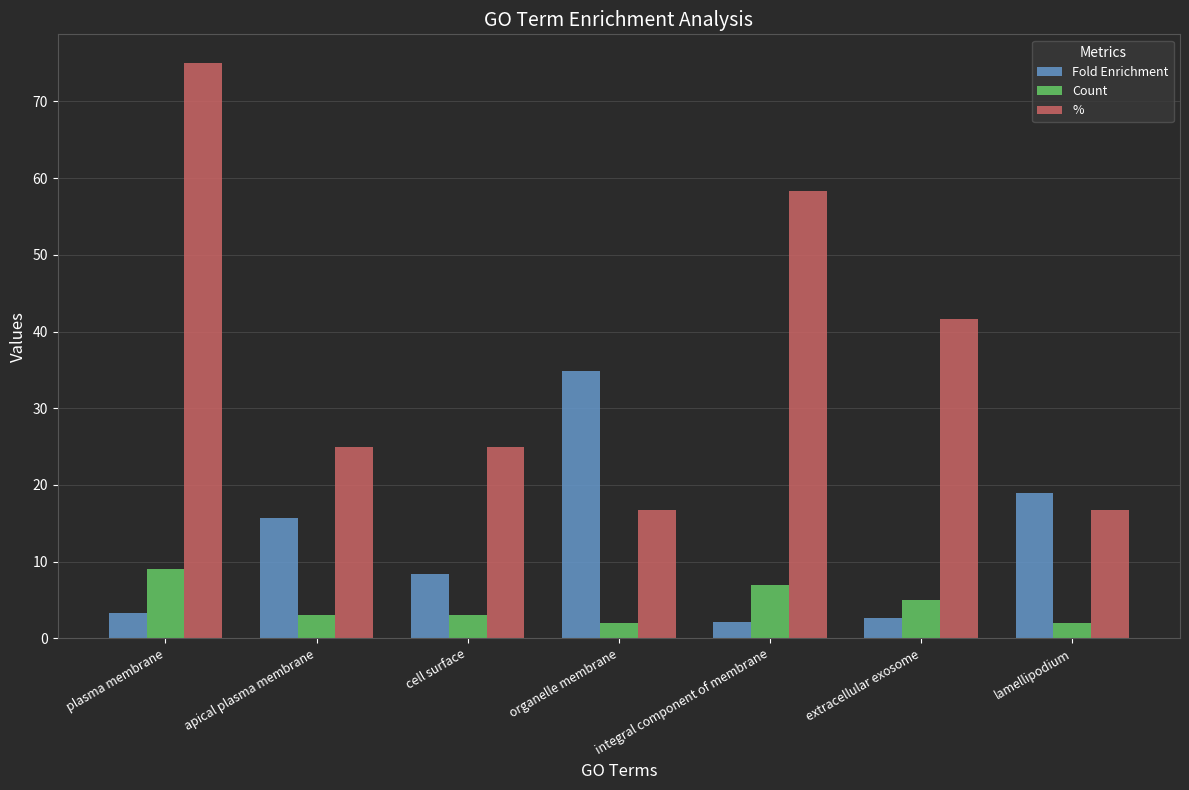

What is the sum of the % values at organelle membrane and extracellular exosome?

58.3